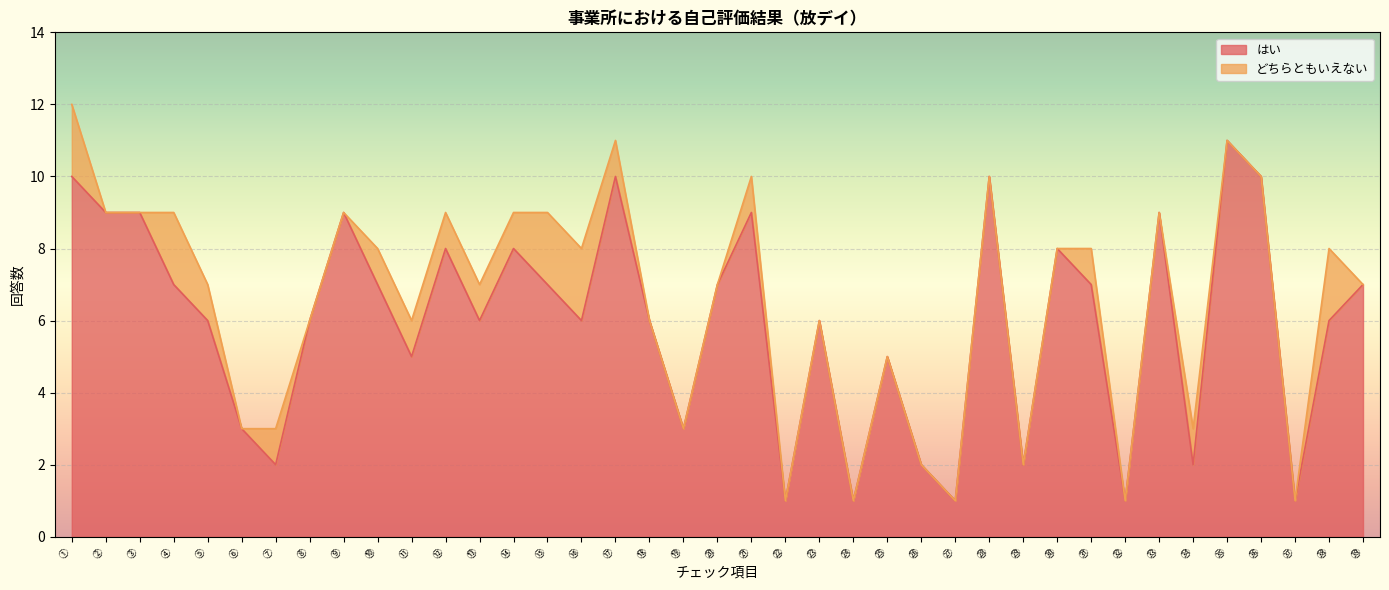

What is the label of the 36th point from the left?

㊱